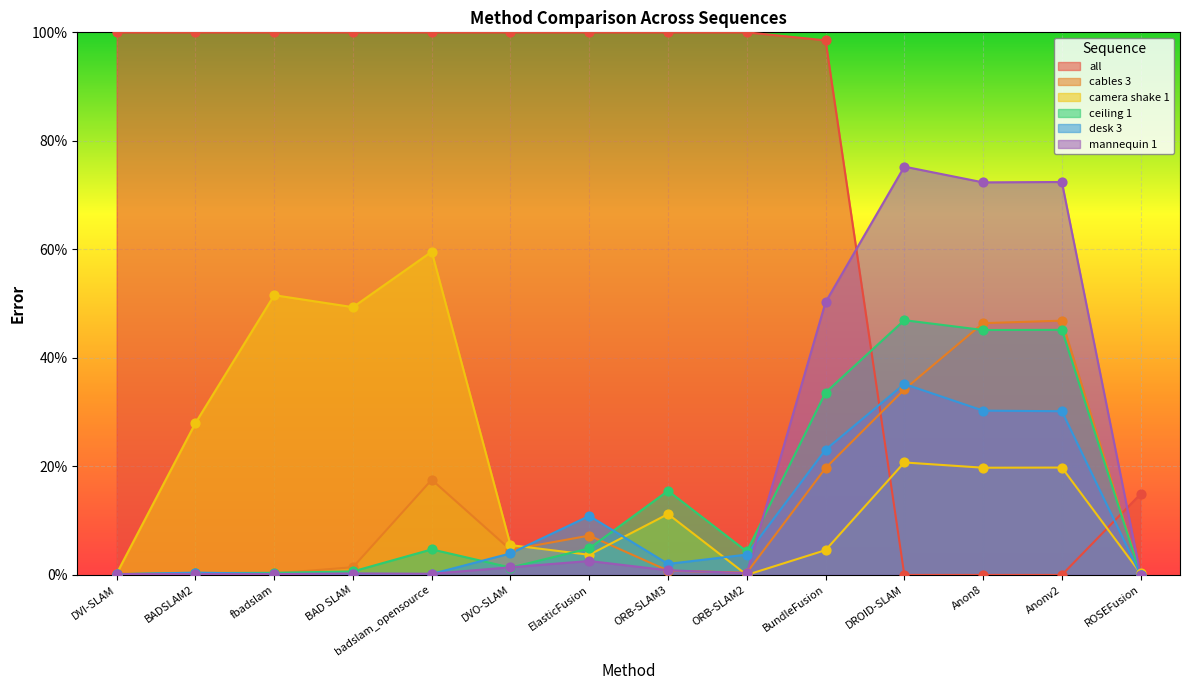

At how many categories does at least one series exceed 41?

13